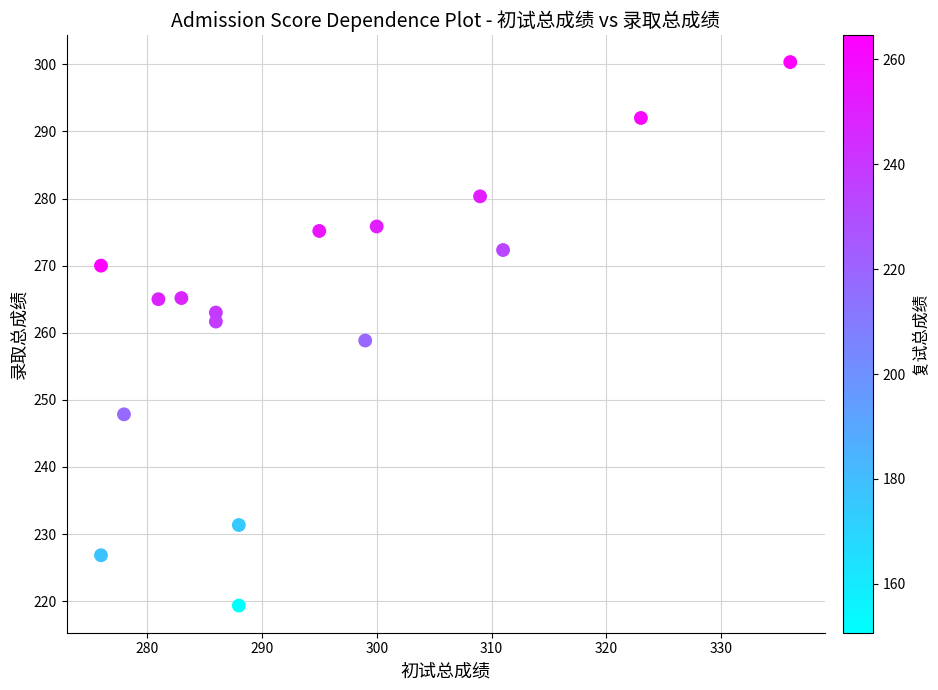

What is the range of X values (max minus min)?

60.0